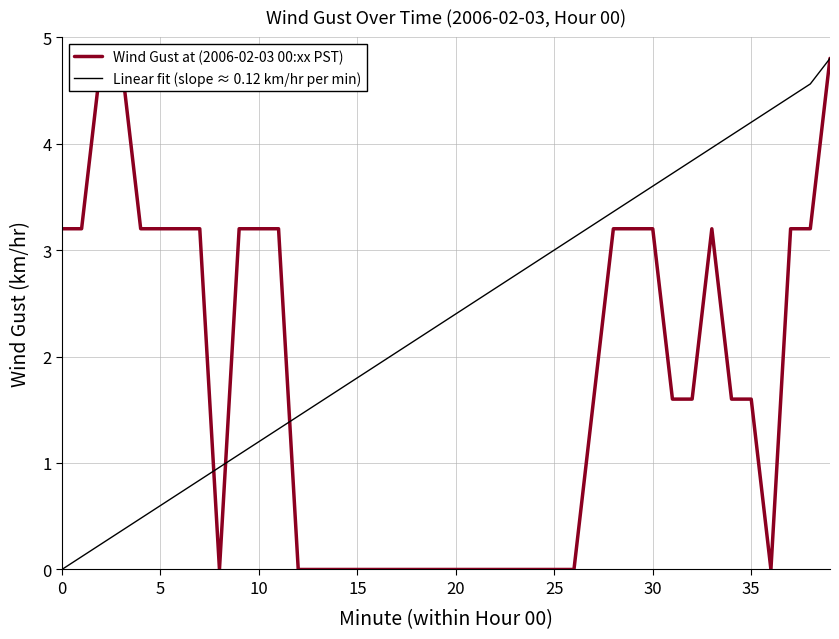

What is the greatest value displayed?

4.8